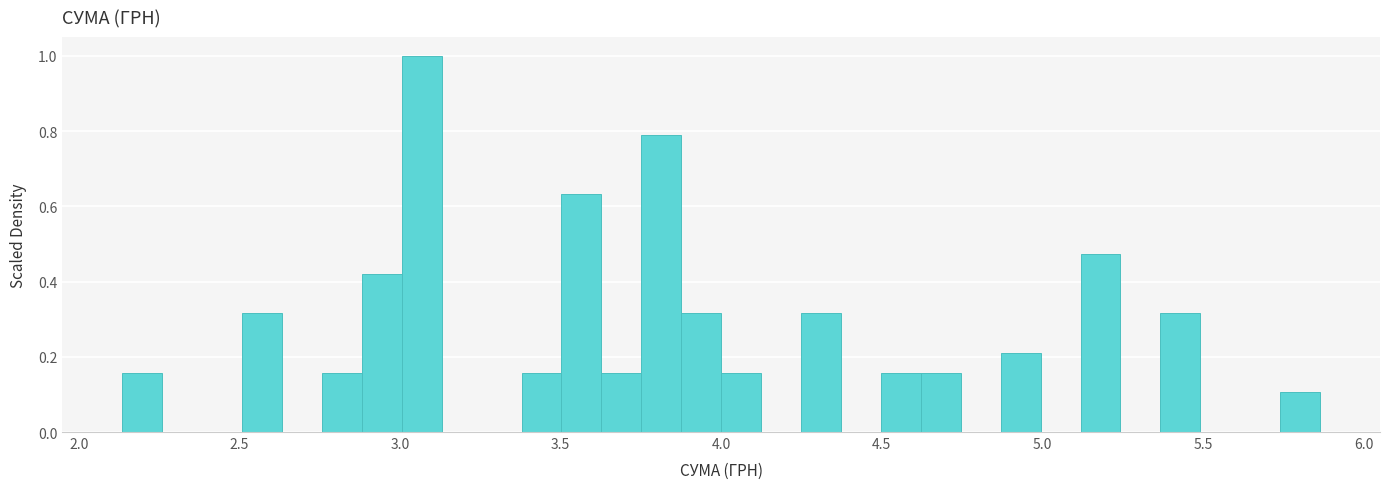

Read against the x-axis, roughly where is the centre of the tallest bar?

3.05